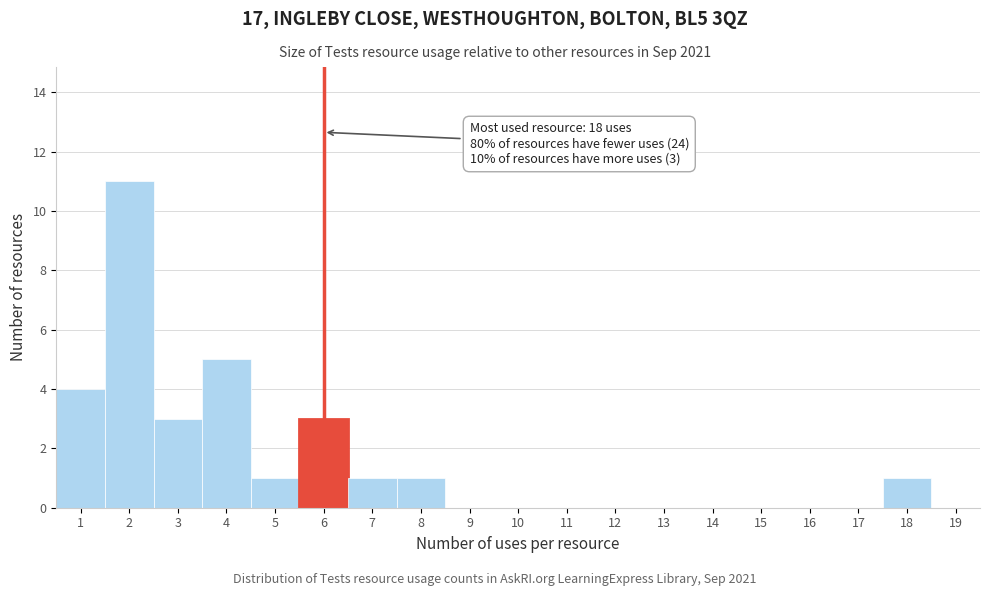

Over which range of the x-axis is the bar tallest?

1.5 to 2.5